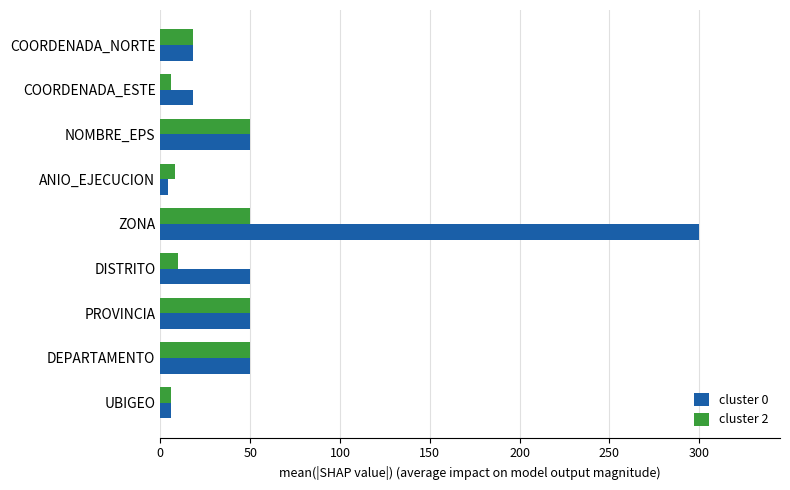

How many series are shown in this chart?

2